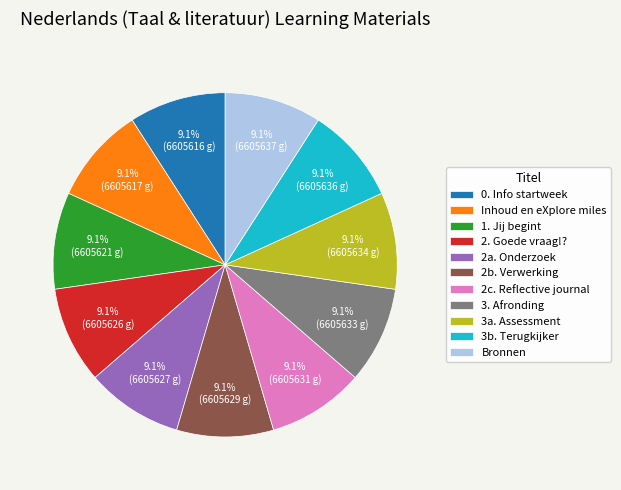

What is the ratio of the value at 3. Afronding to the value at 2a. Onderzoek?

1.0